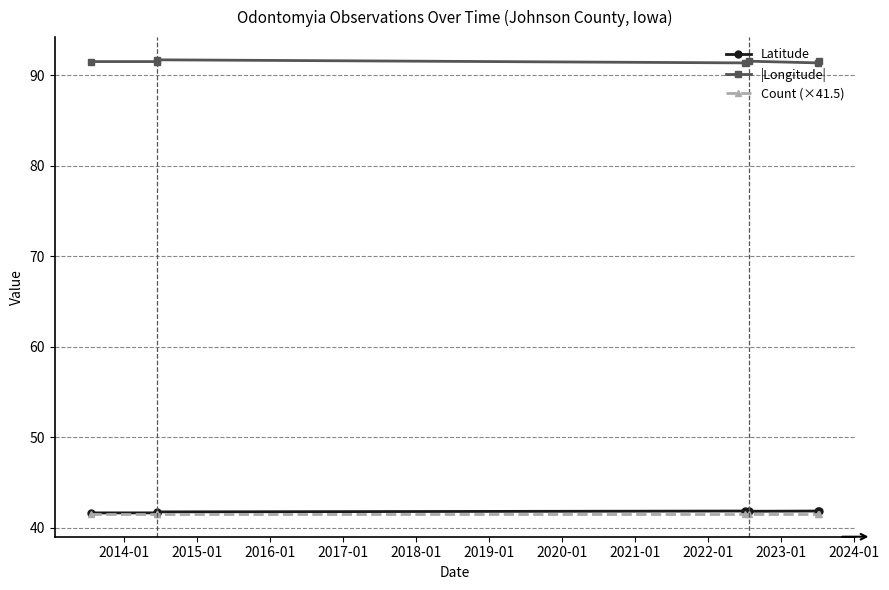

Reading right to left, transcribe all the data shown in this chart.

Latitude: 41.8	41.8	41.8	41.8	41.7	41.6	41.6
|Longitude|: 91.6	91.4	91.6	91.4	91.7	91.5	91.5
Count (×41.5): 41.5	41.5	41.5	41.5	41.5	41.5	41.5